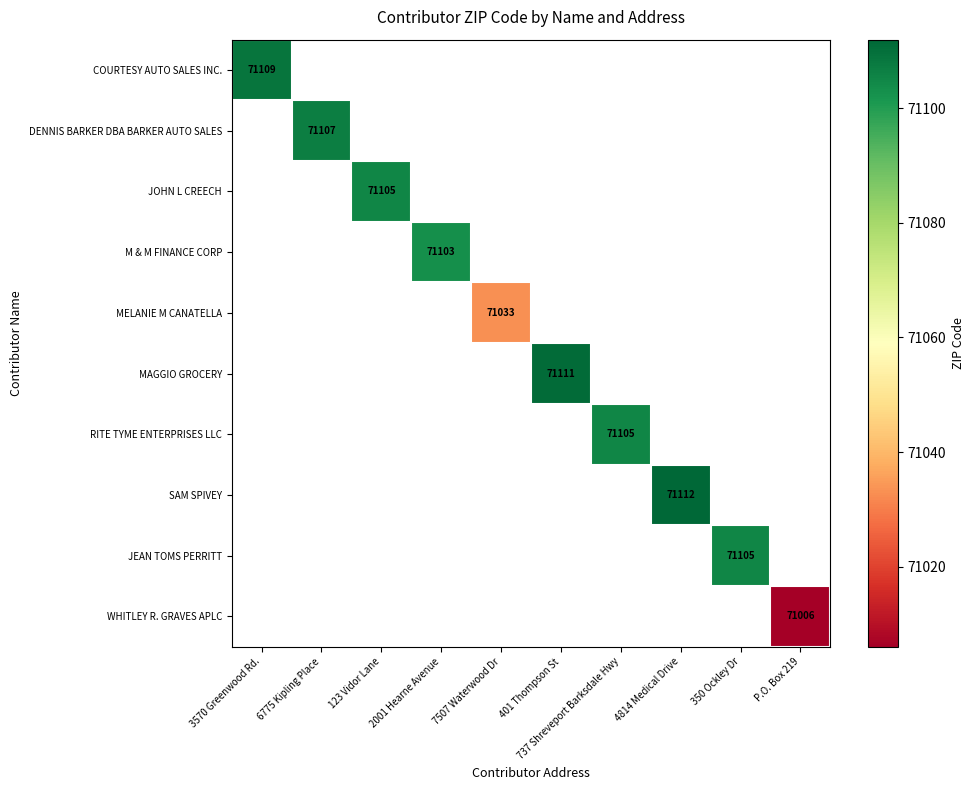

How many categories are shown in the chart?

10